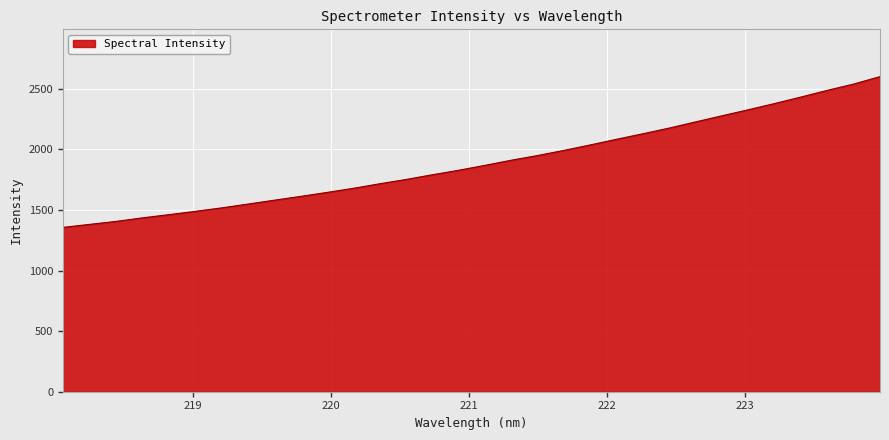

What is the difference between the maximum and minimum values?

1244.8